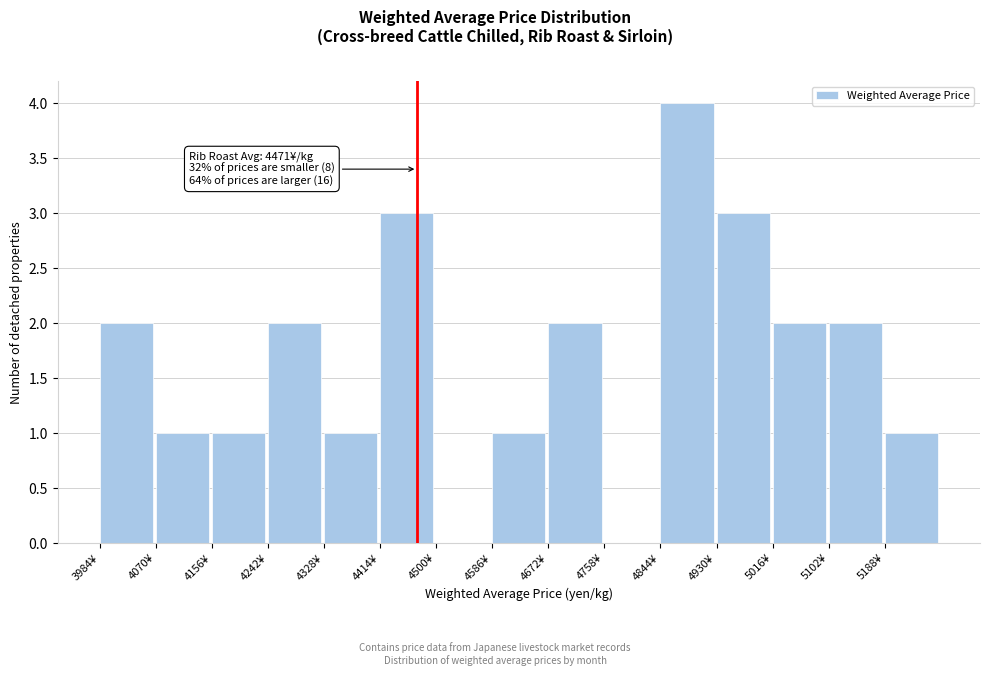

Over which range of the x-axis is the bar tallest?

4844 to 4930